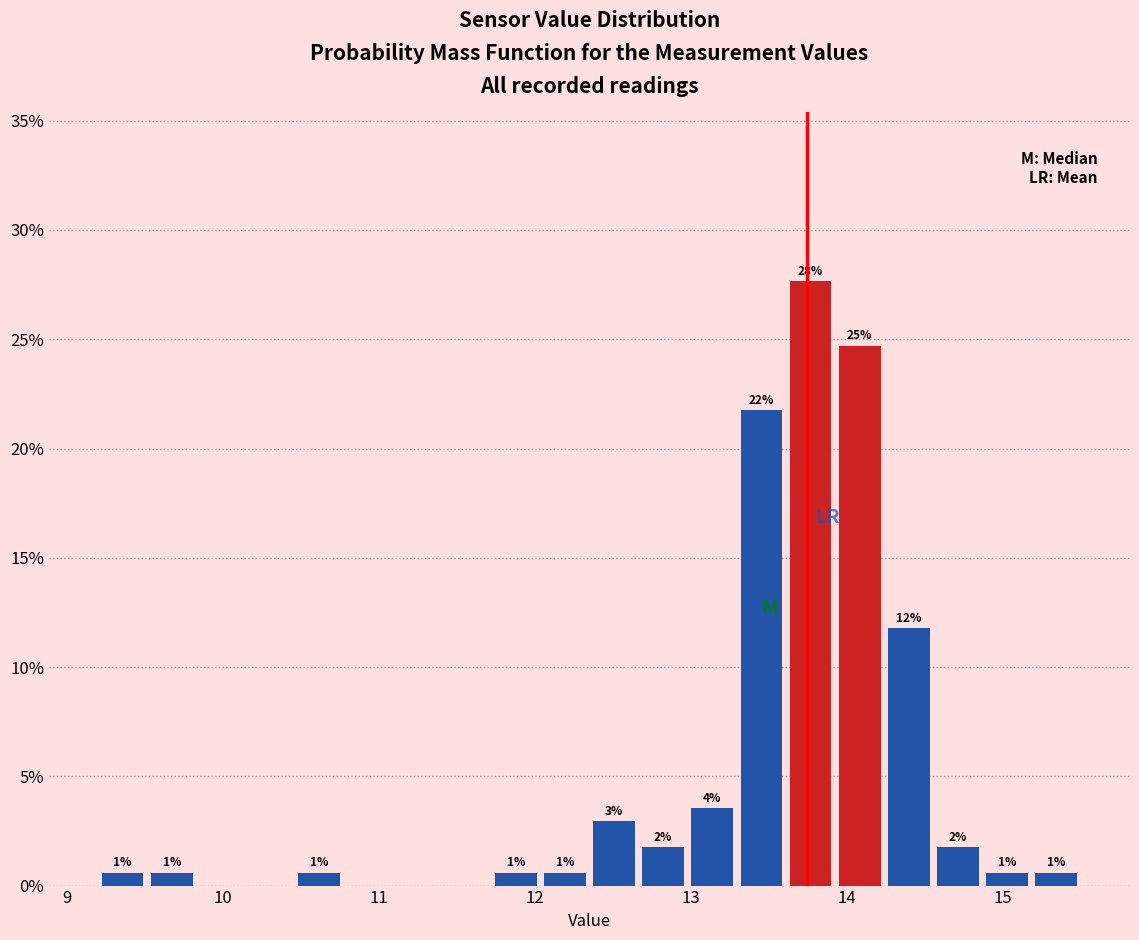

Around what value on the x-axis is the tallest bar? Give the approximate position of its centre, as read against the axis.

13.8